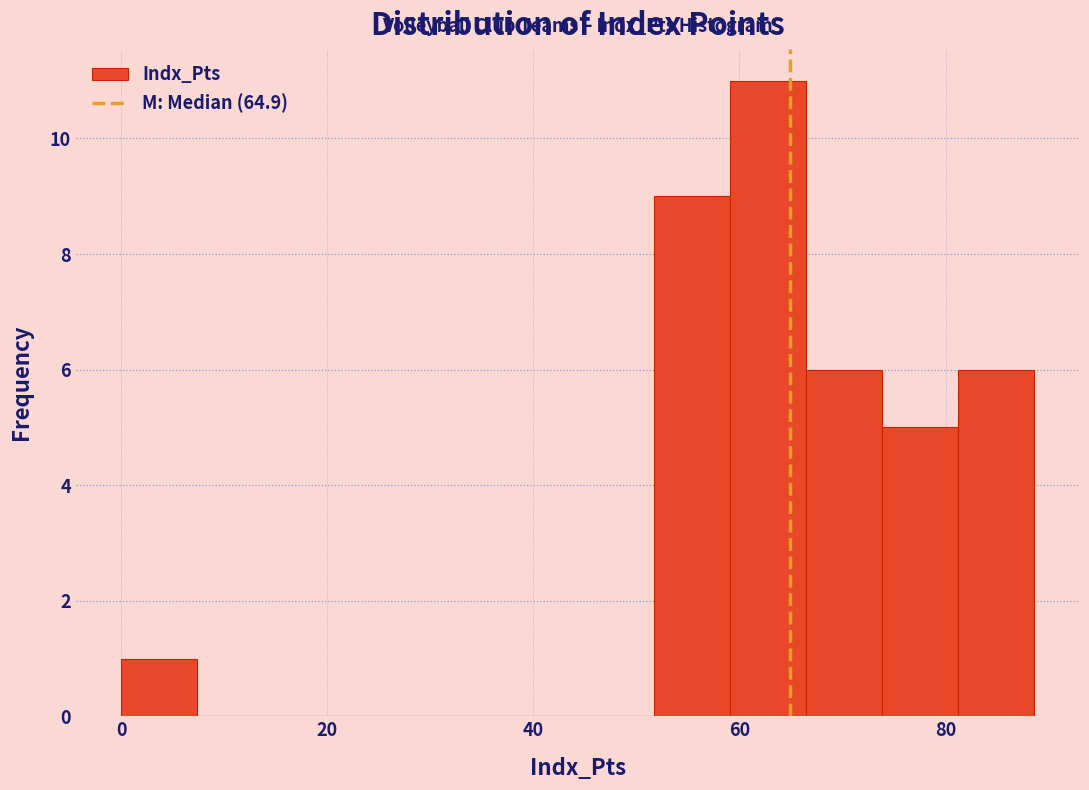

Read against the x-axis, roughly where is the centre of the tallest bar?

62